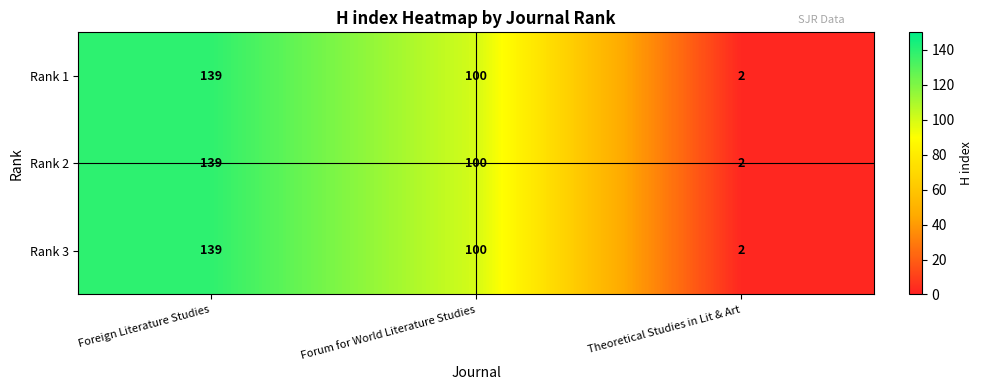

At which category is the sum across all series the highest?

Foreign Literature Studies